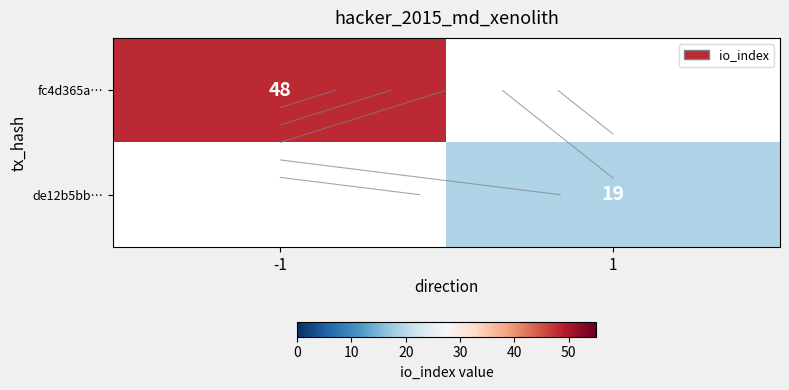

Which series has the widest spread of values?

fc4d365a…